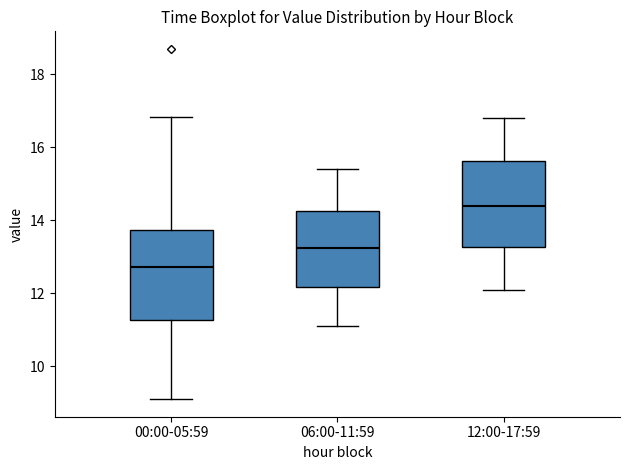

Where does the upper whisker of the box for 12:00-17:59 end on the y-axis? The values are not printed on the chart, so give them approximately, as read against the axis.

16.8